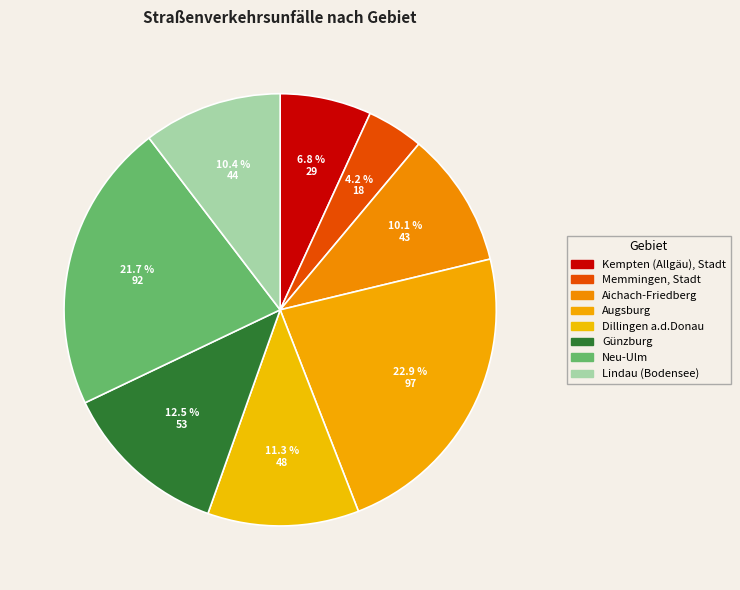

To the nearest percent, what percentage of the pie is Aichach-Friedberg?

10%